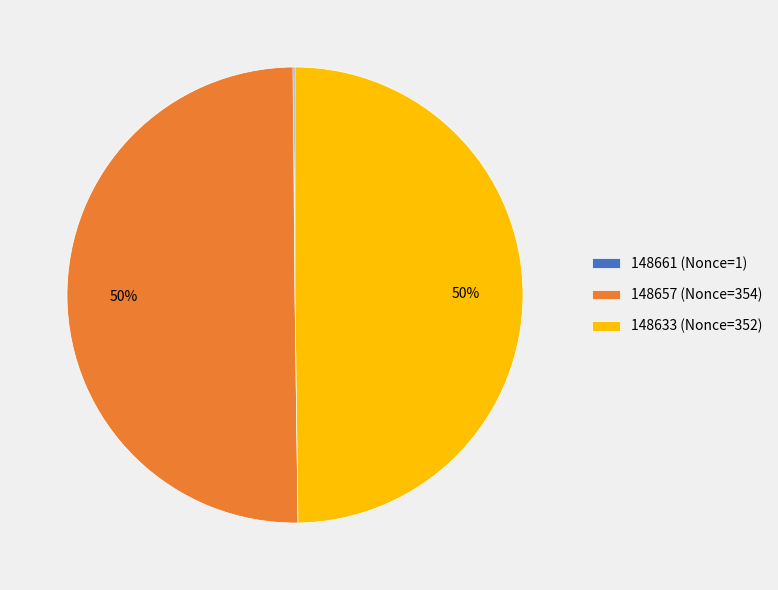

Is the sum of 148657 (Nonce=354) and 148633 (Nonce=352) greater than half?

Yes